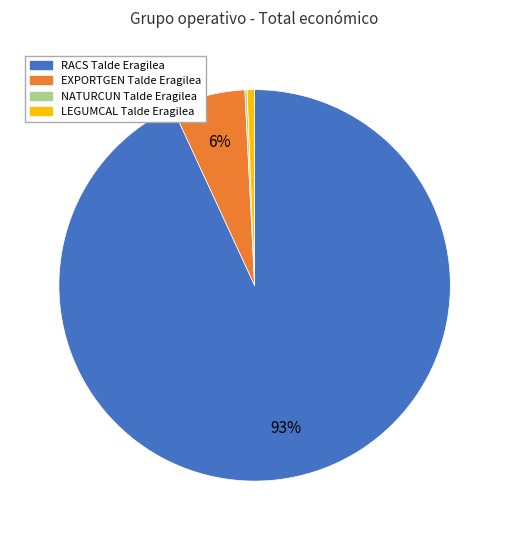

What is the largest slice in the pie chart?

RACS Talde Eragilea